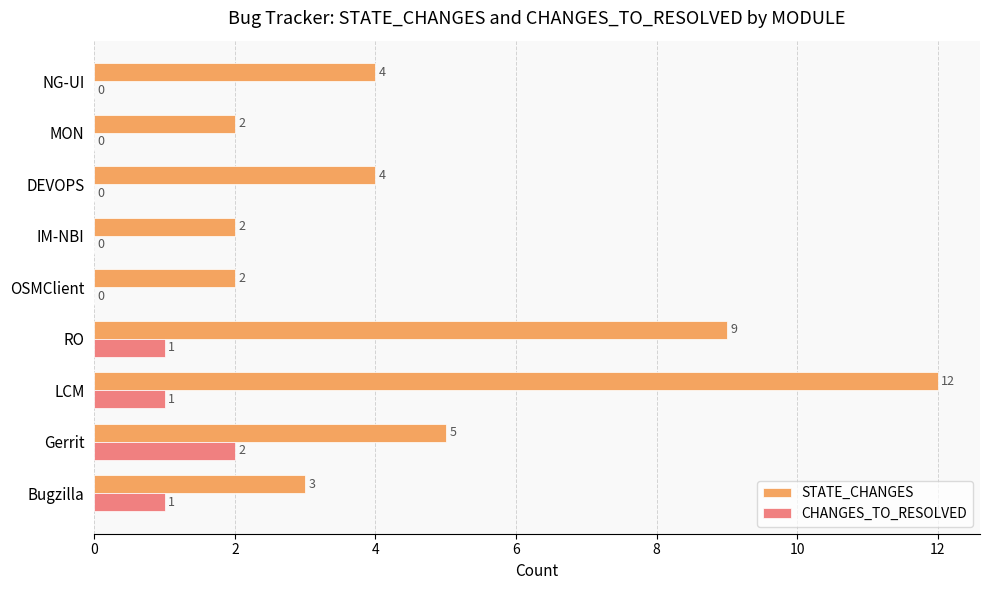

Which category has the highest value in the STATE_CHANGES series?

LCM